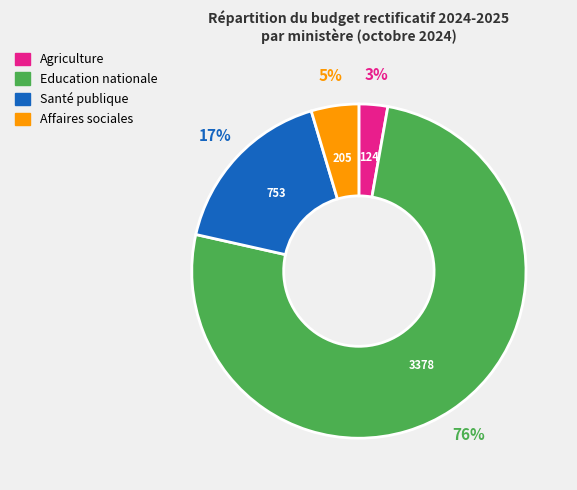

Does any single category account for the majority?

Yes